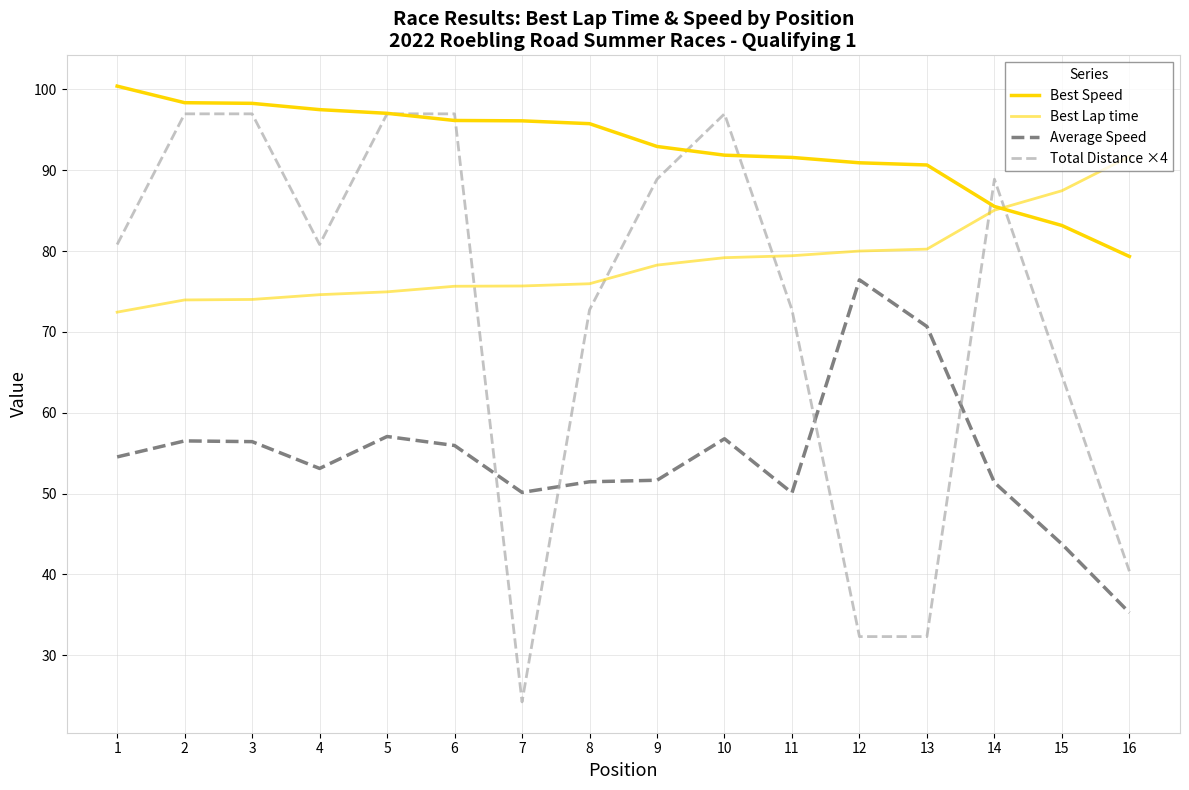

What is the difference between the Best Lap time values at 5 and 10?

4.2